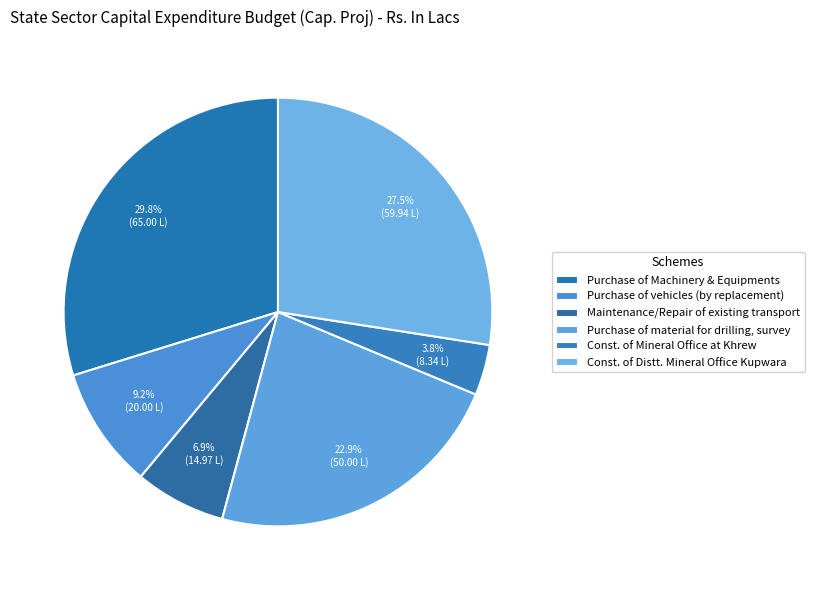

To the nearest percent, what is the difference between the Maintenance/Repair of existing transport and Const. of Distt. Mineral Office Kupwara slice percentages?

21%